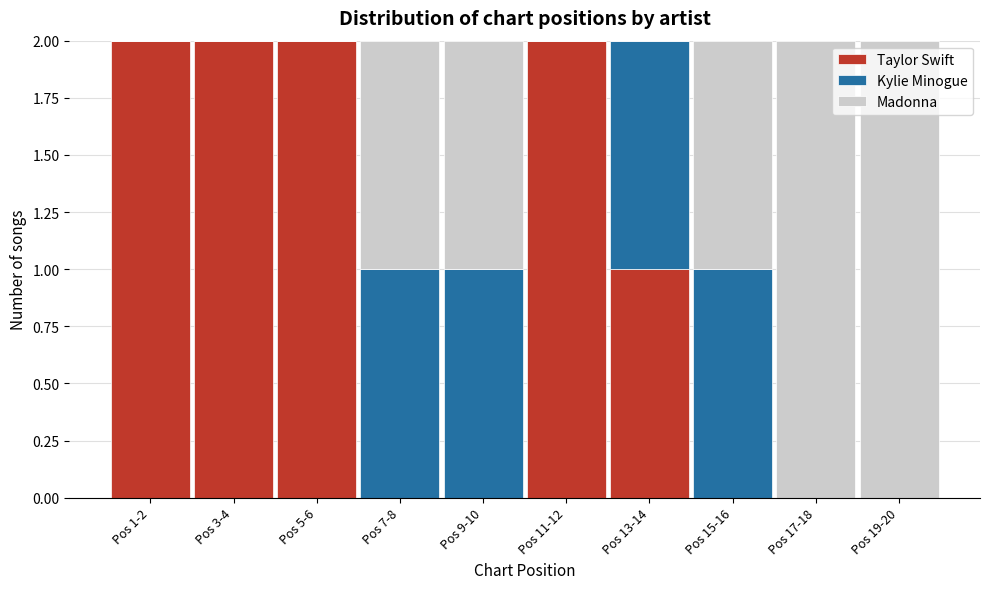

Reading left to right, transcribe the values for Taylor Swift.

Pos 1-2=2	Pos 3-4=2	Pos 5-6=2	Pos 7-8=0	Pos 9-10=0	Pos 11-12=2	Pos 13-14=1	Pos 15-16=0	Pos 17-18=0	Pos 19-20=0